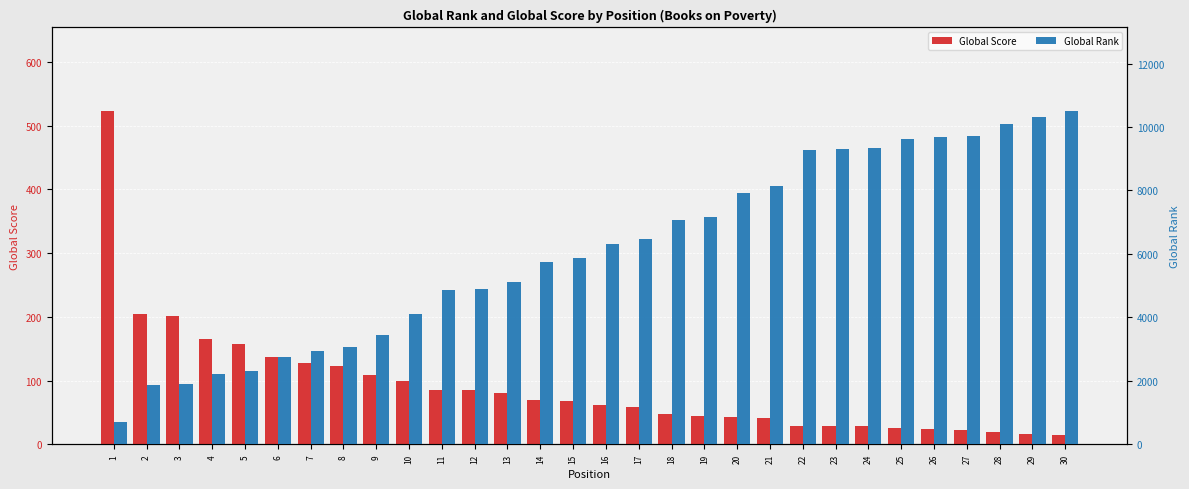

Which series has the widest spread of values?

Global Rank